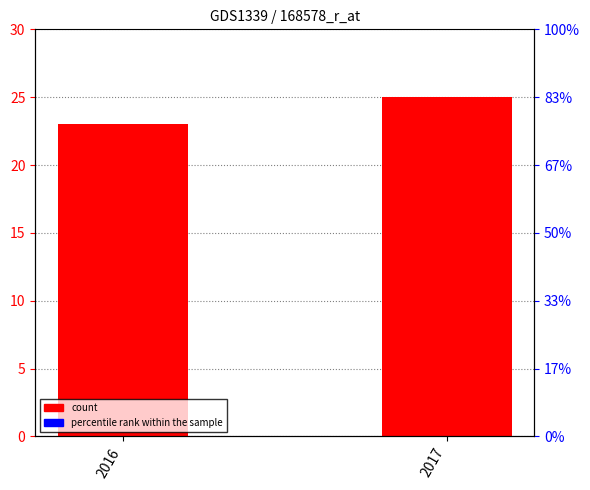

What is the smallest value displayed?

23